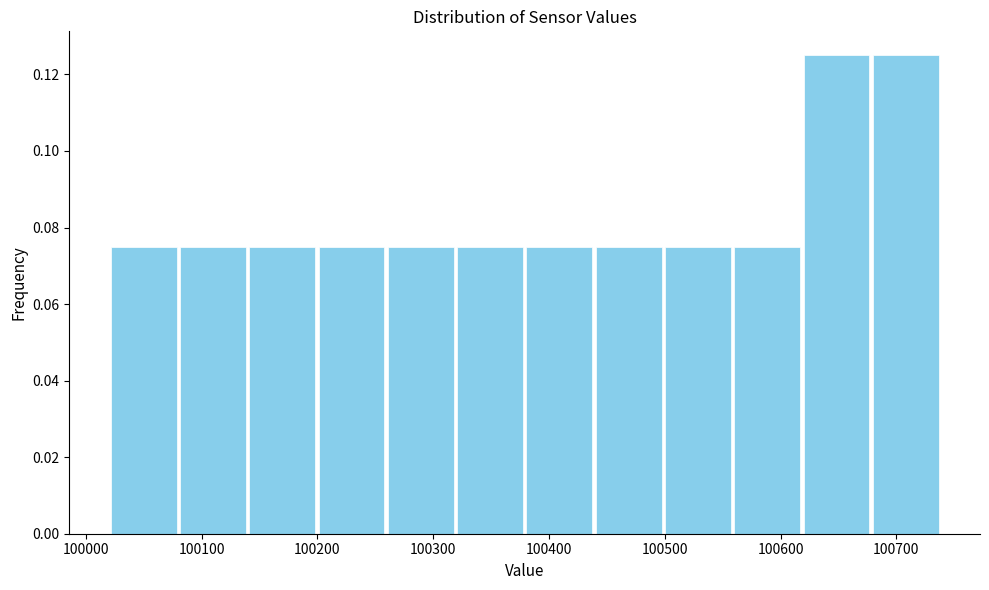

Reading left to right, list every bar in this chart as the range it spans on the x-axis followed by its height. Neither the bar edges nor the heights are printed on the chart, so give them approximately, as read against the axes.

100020 to 100080: 0.076
100080 to 100140: 0.076
100140 to 100200: 0.076
100200 to 100260: 0.076
100260 to 100320: 0.076
100320 to 100380: 0.076
100380 to 100440: 0.076
100440 to 100500: 0.076
100500 to 100560: 0.076
100560 to 100620: 0.076
100620 to 100680: 0.126
100680 to 100740: 0.126